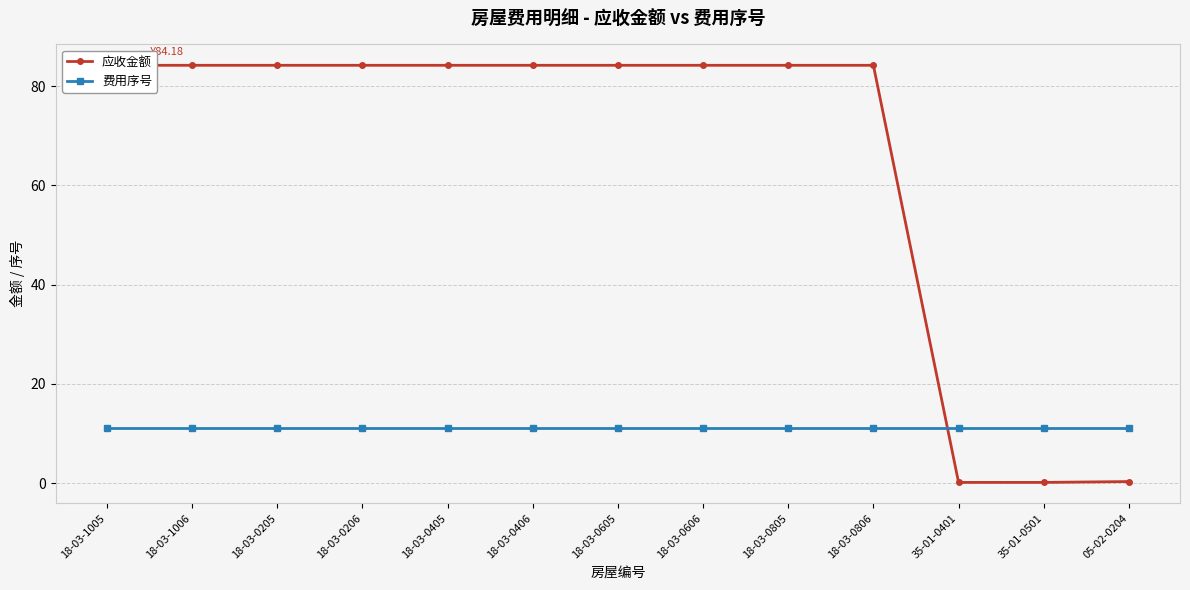

What are all the series names shown in the legend?

应收金额, 费用序号